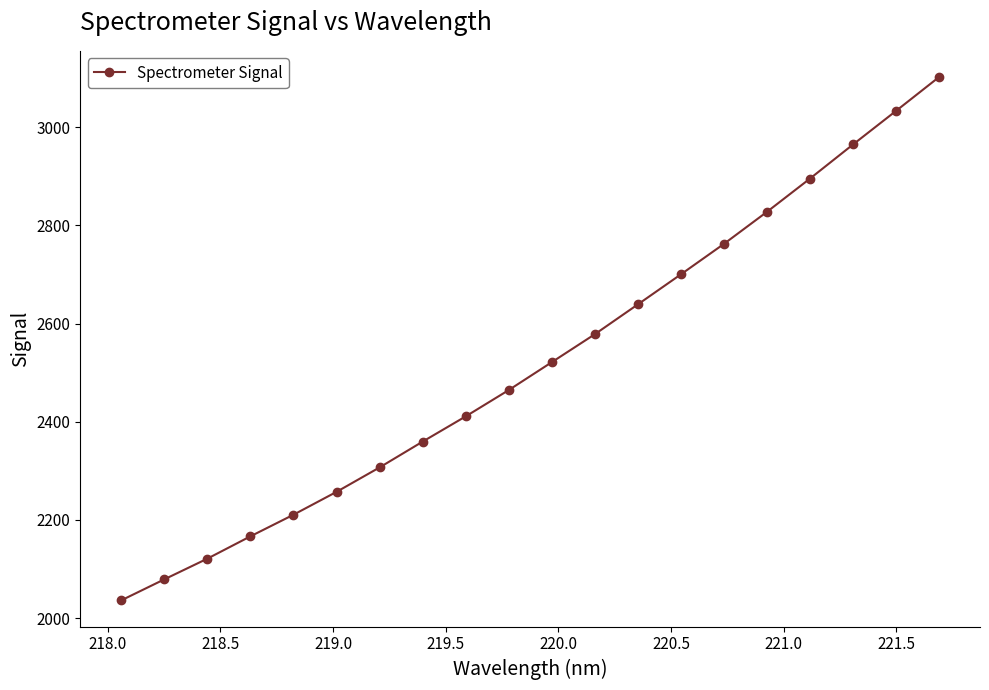

What is the difference between the maximum and minimum values?

1065.9